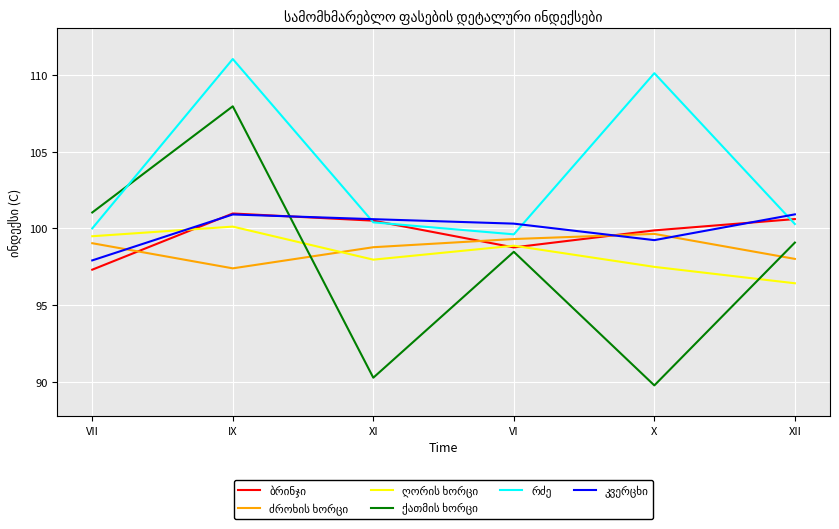

How many lines are shown in the chart?

6